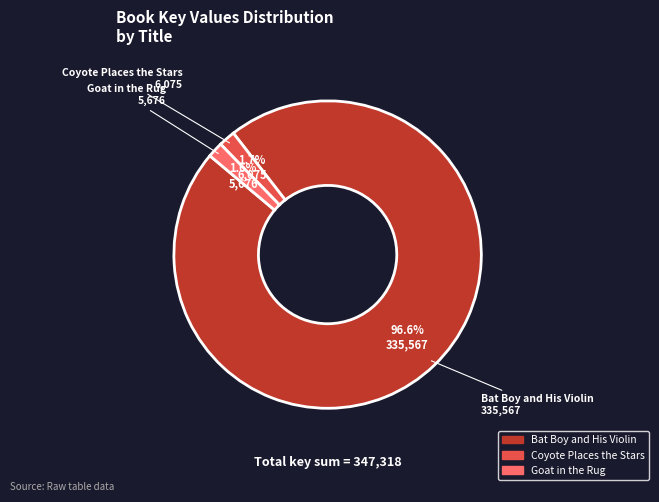

Which category has the biggest portion of the pie?

Bat Boy and His Violin